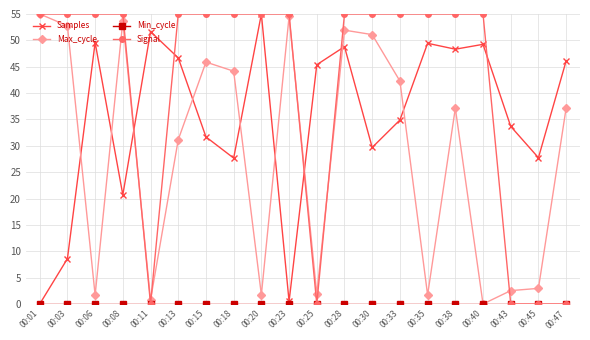

How many data points in Samples are above 45?

10